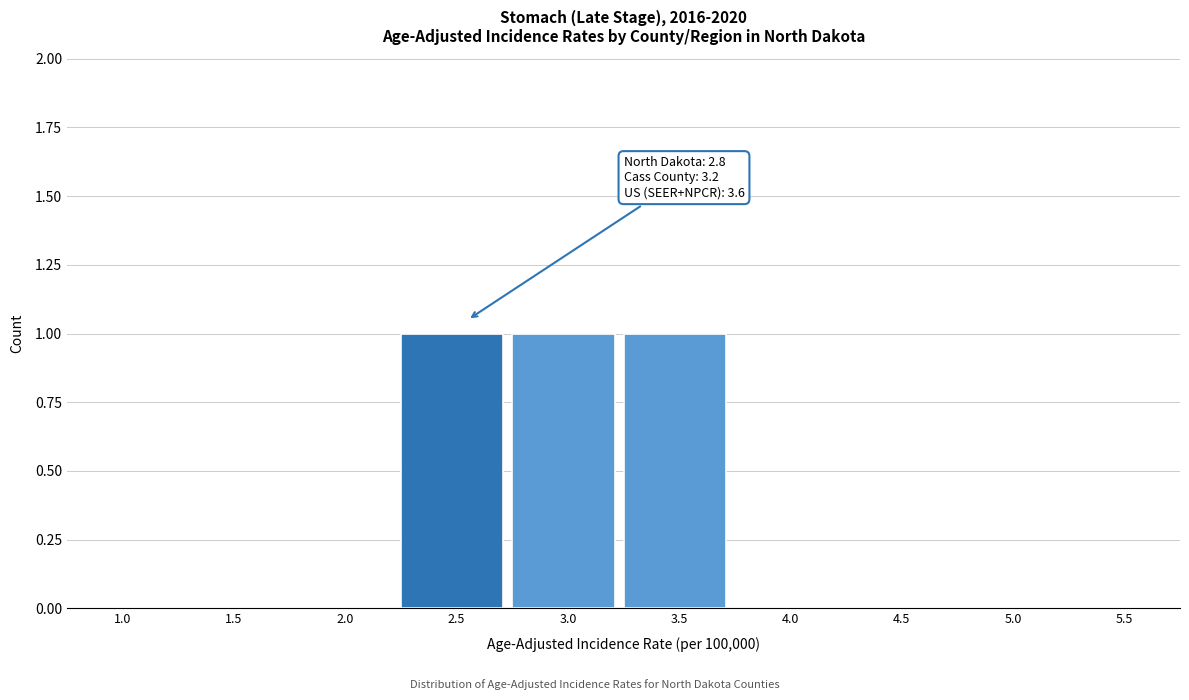

Reading left to right, list all the values displayed in this chart.

1.0=0	1.5=0	2.0=0	2.5=1	3.0=1	3.5=1	4.0=0	4.5=0	5.0=0	5.5=0